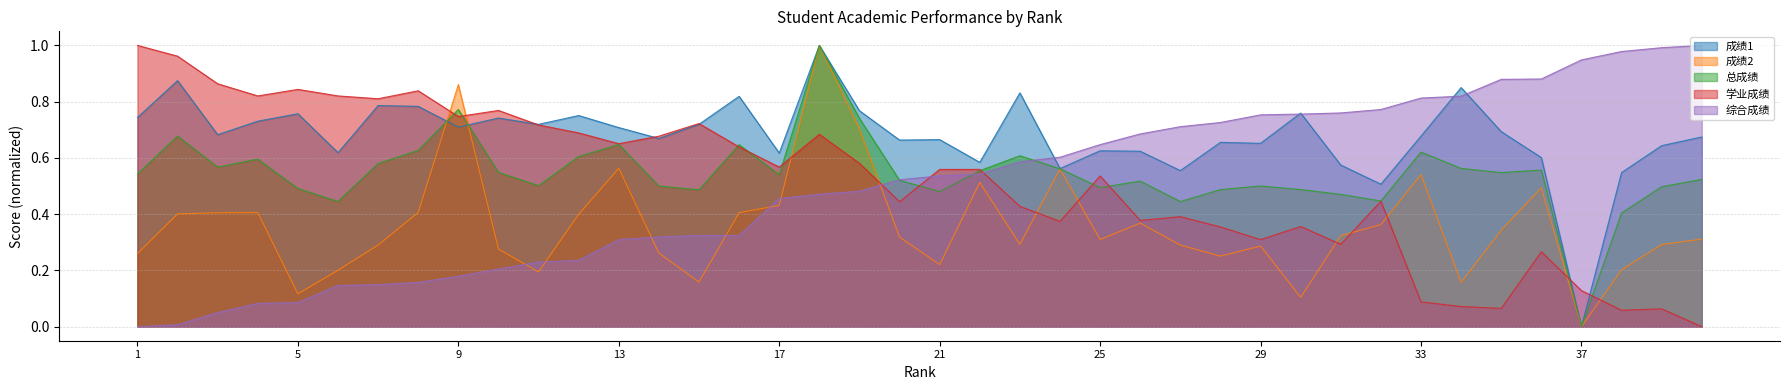

Read the 学业成绩 value at 13.

0.7